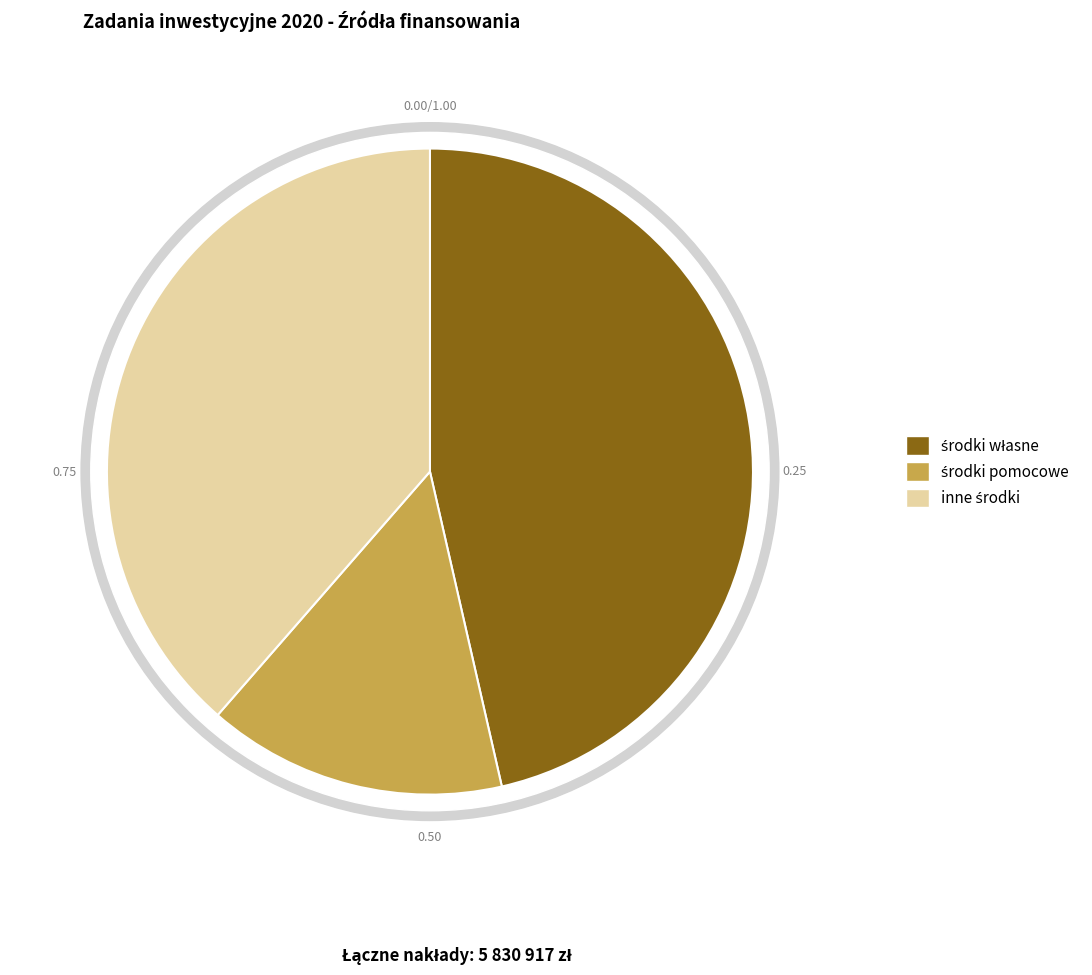

Is there a majority slice in this chart?

No